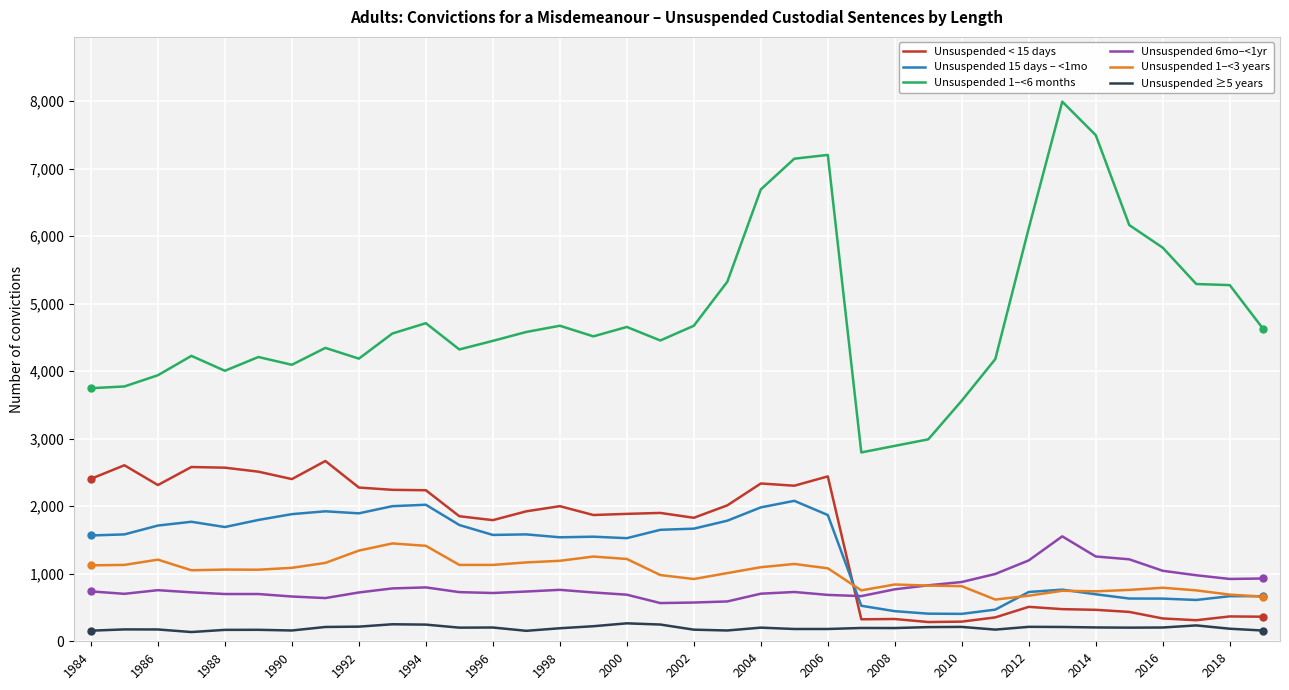

True or false: Unsuspended 1–<6 months has more than 2 interior local peaks.

True